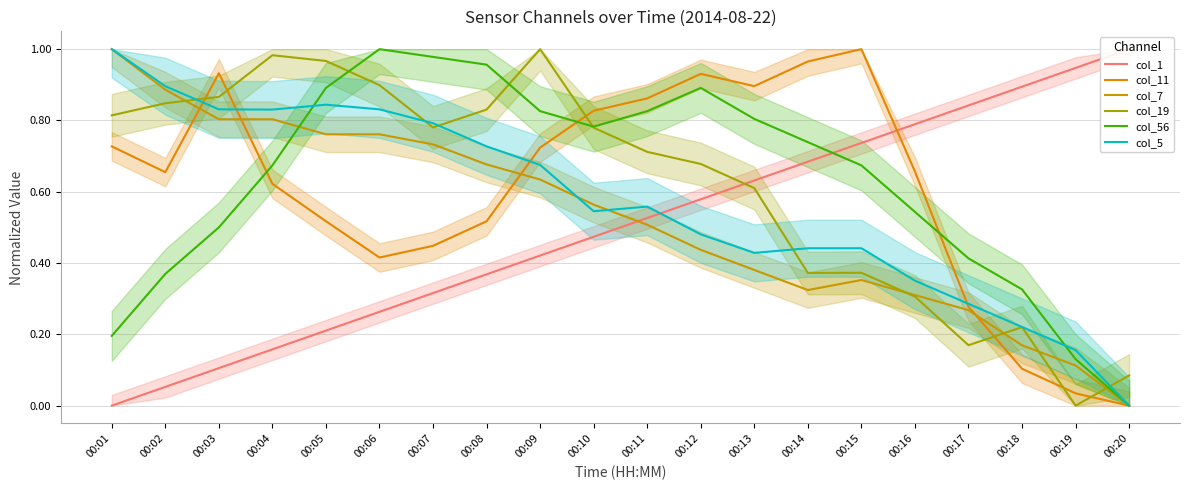

Which series has the largest range (max minus min)?

col_1